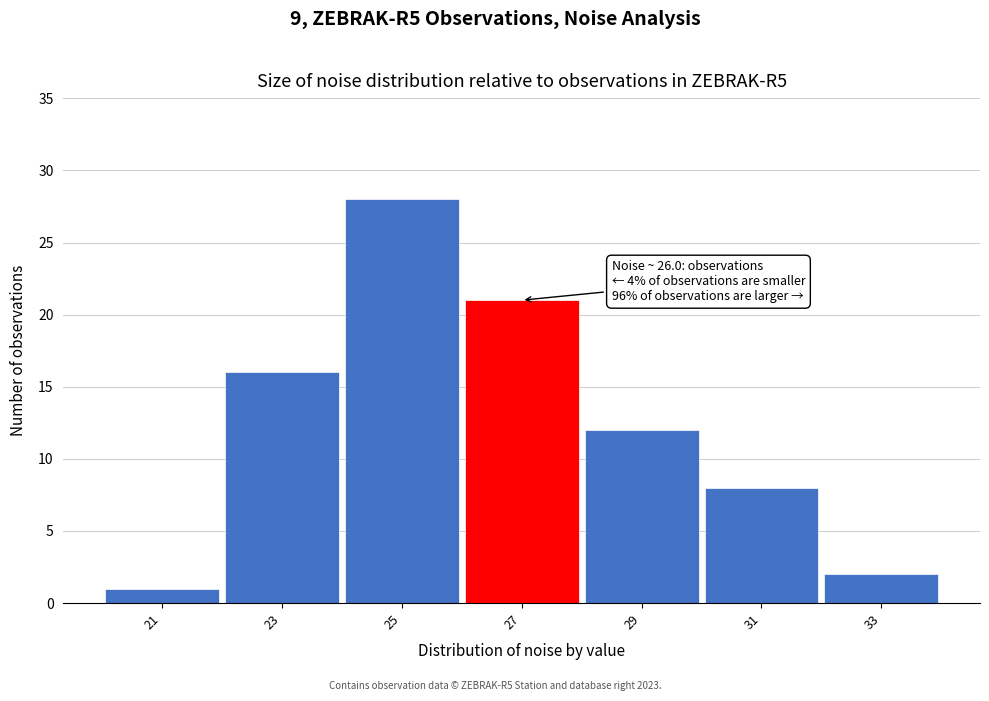

Which range on the x-axis has the tallest bar?

24 to 26